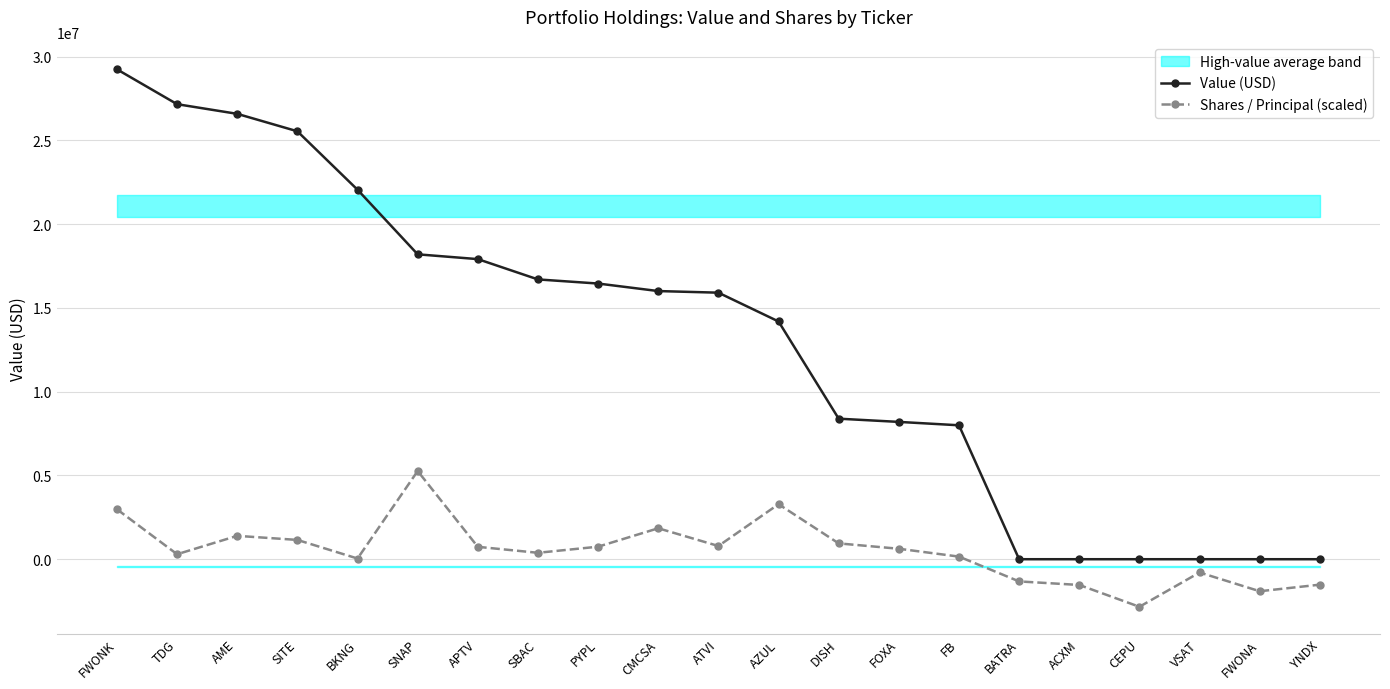

What is the difference between the highest and lowest values at AZUL?

10907725.1